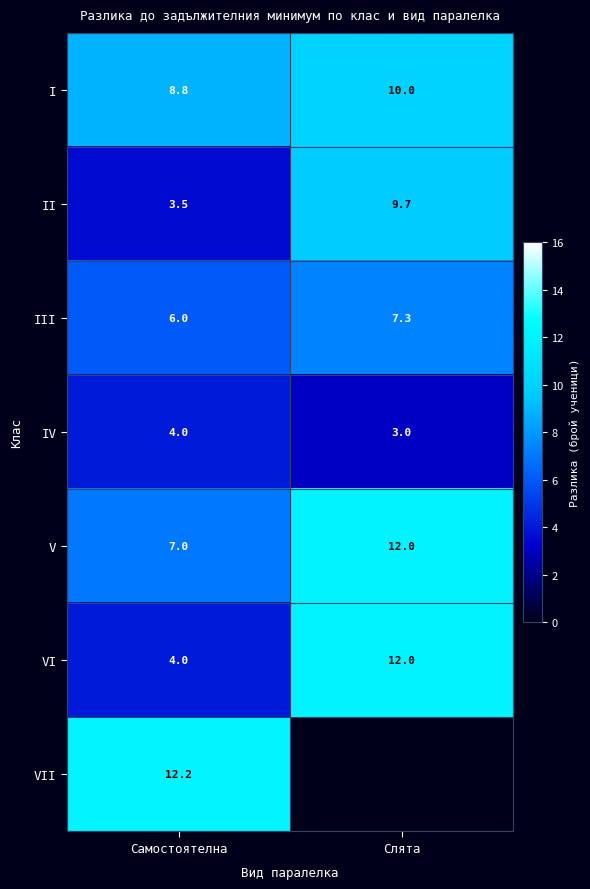

At how many categories does at least one series exceed 7?

2